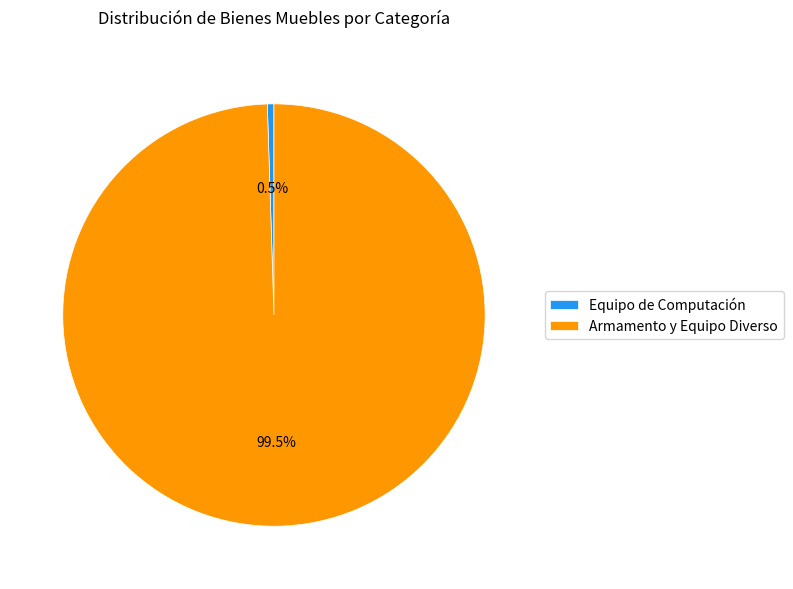

What percentage do Armamento y Equipo Diverso and Equipo de Computación together represent?

100.0%